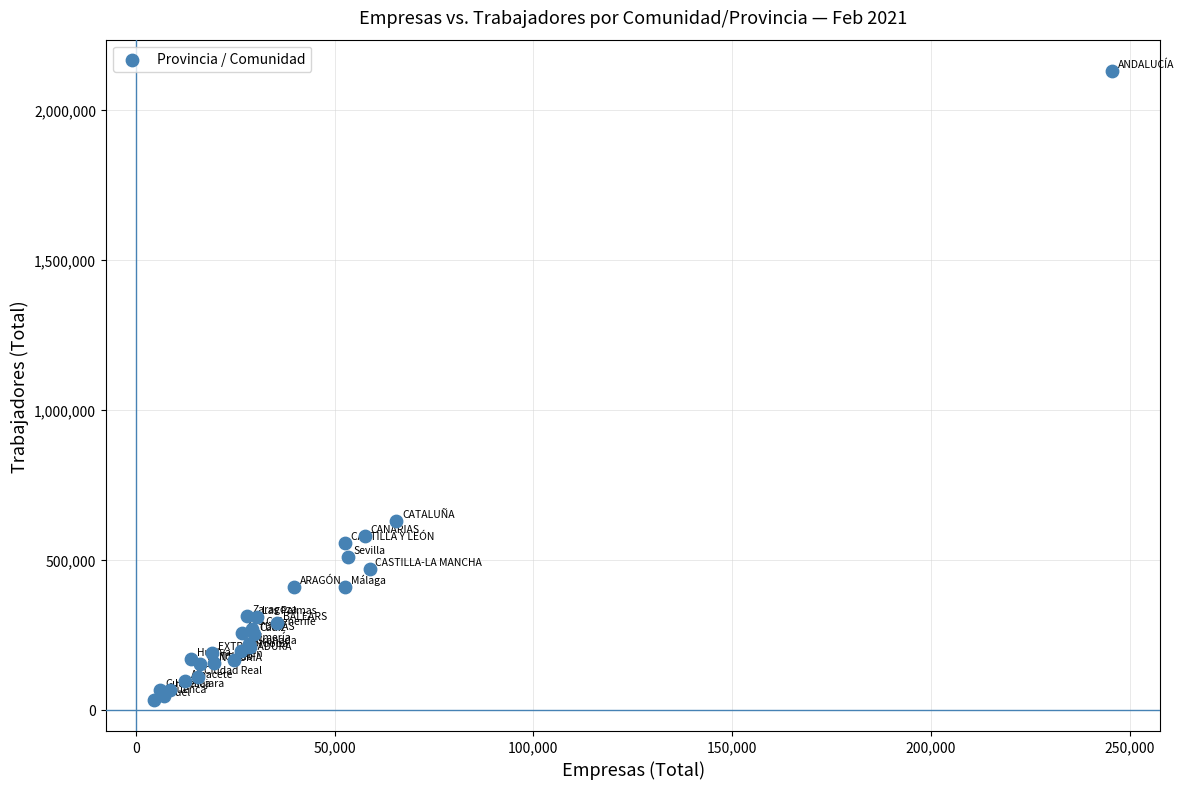

What Y value in the scatter plot is closest to 1080704?

627060